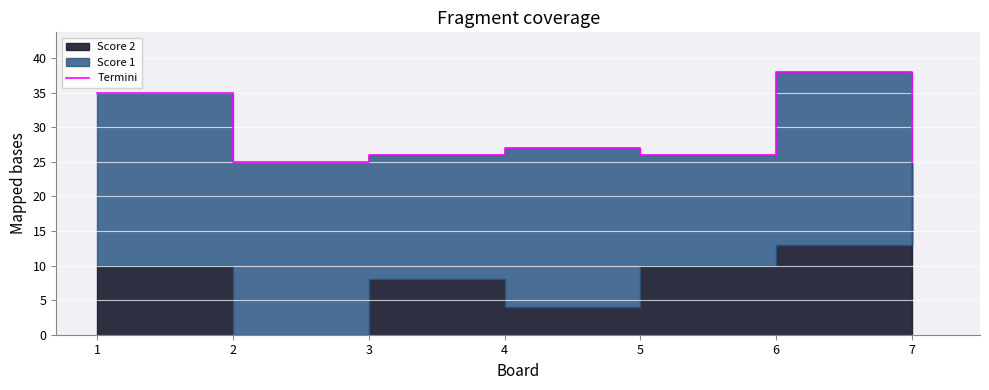

What is the sum of all values?

202